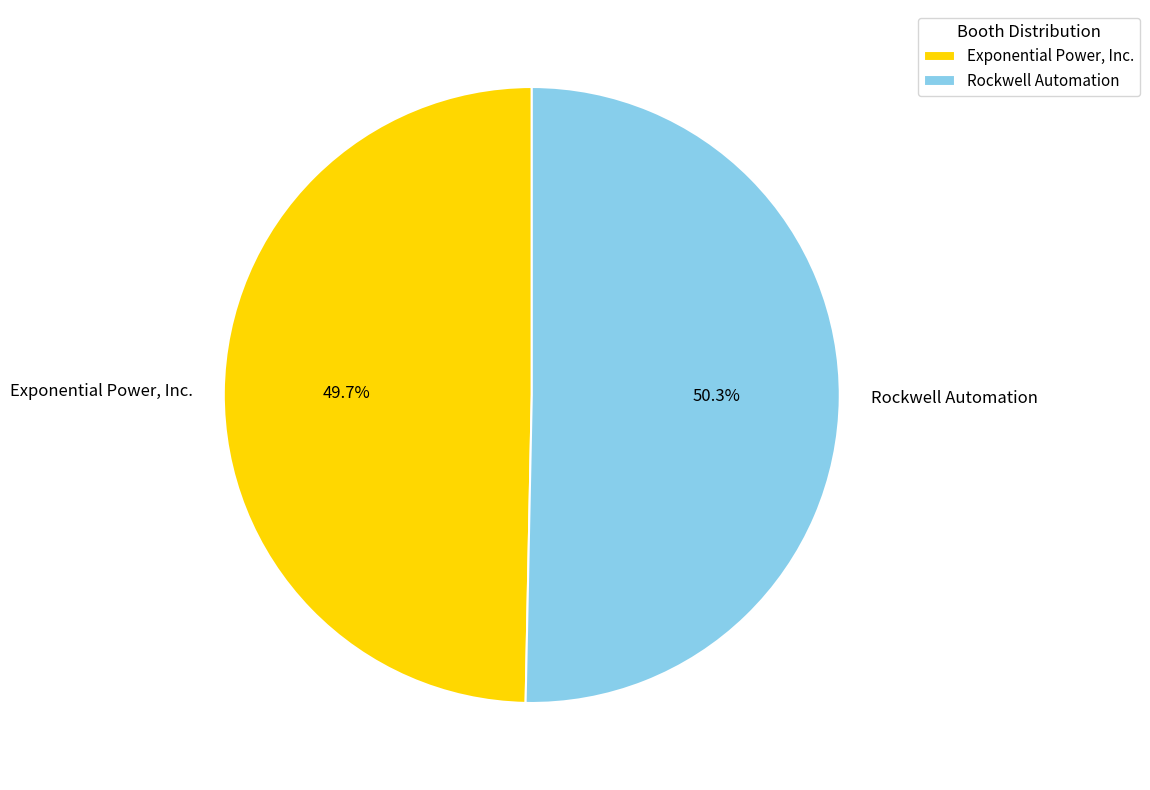

To the nearest percent, what portion does Rockwell Automation represent?

50%